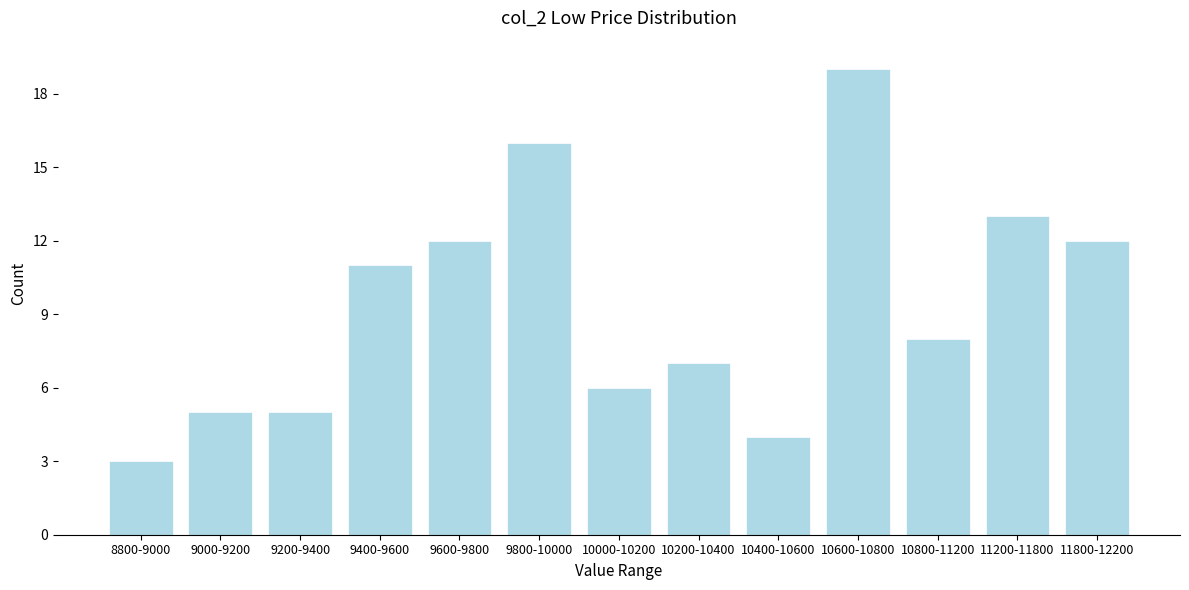

Reading right to left, list all the values displayed in this chart.

12	13	8	19	4	7	6	16	12	11	5	5	3